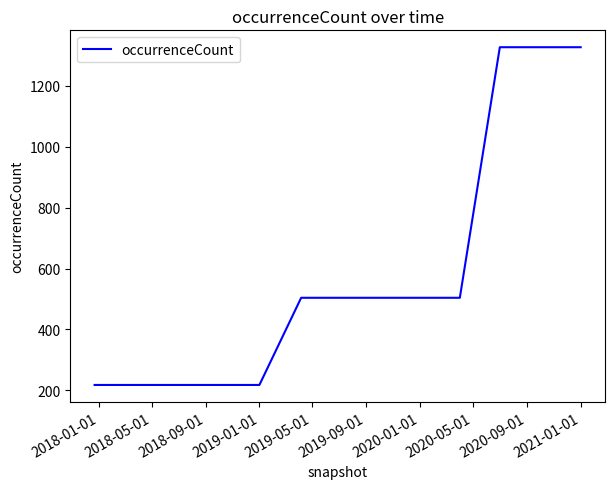

What is the maximum value shown in the chart?

1326